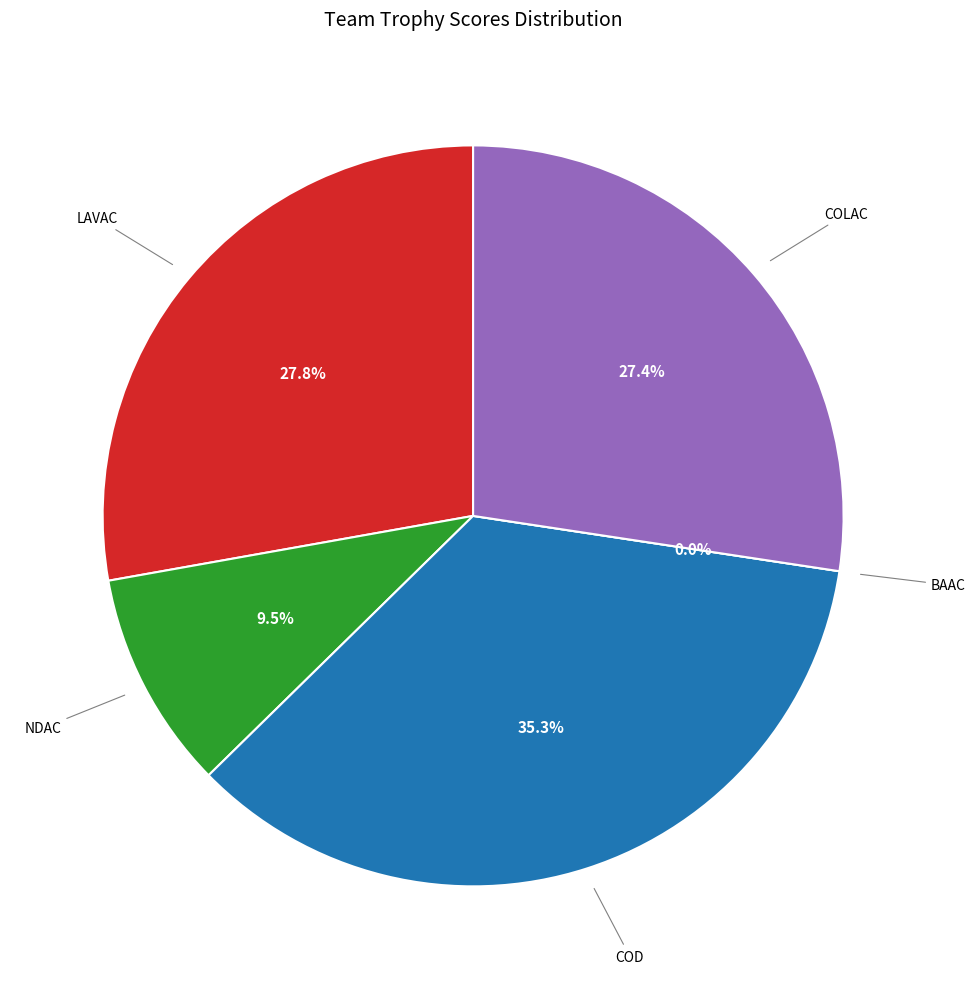

Is there any slice that represents more than half of the pie?

No